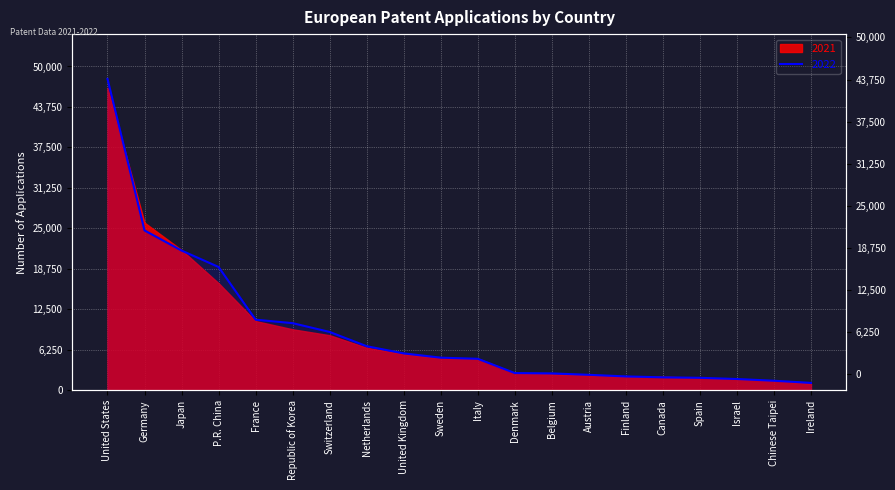

Is it true that the value at Germany is 24684?

True